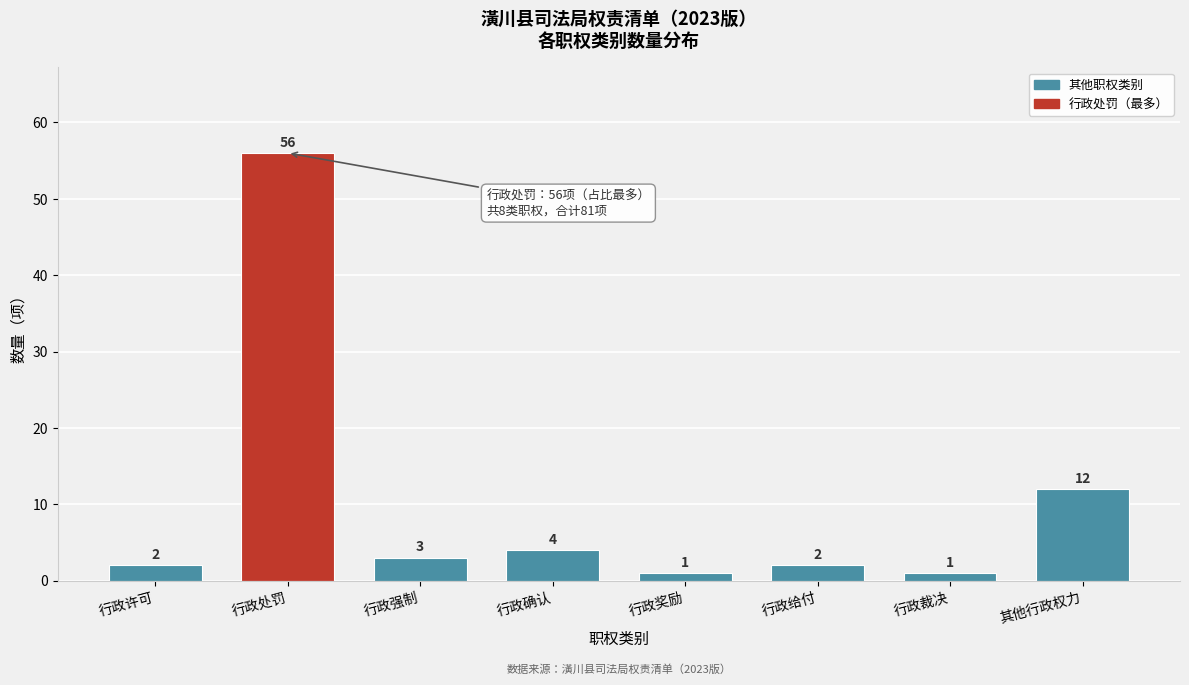

Reading left to right, list all the values displayed in this chart.

行政许可=2	行政处罚=56	行政强制=3	行政确认=4	行政奖励=1	行政给付=2	行政裁决=1	其他行政权力=12